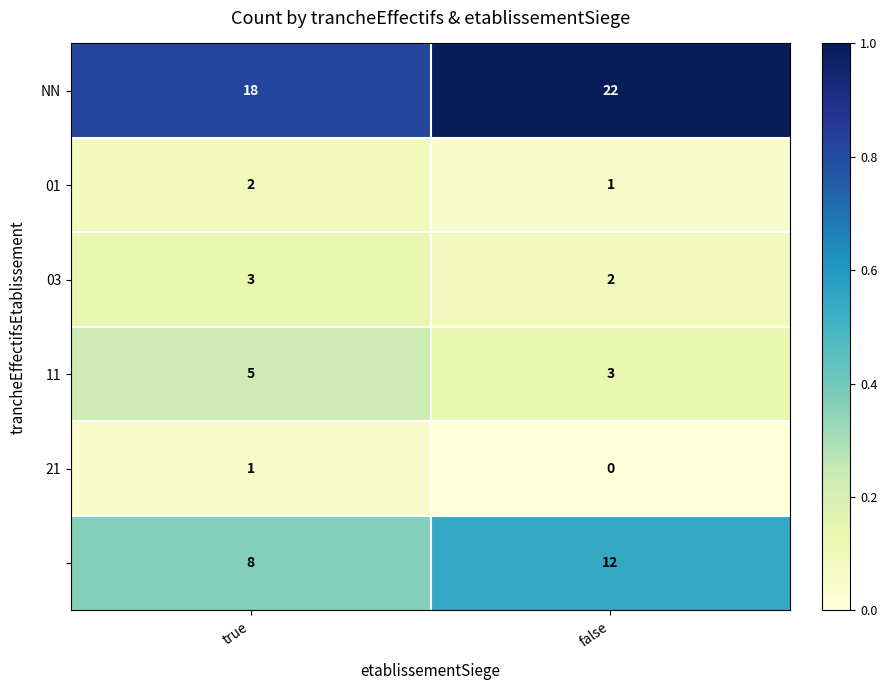

What is the spread (max minus min) of values at false?

22